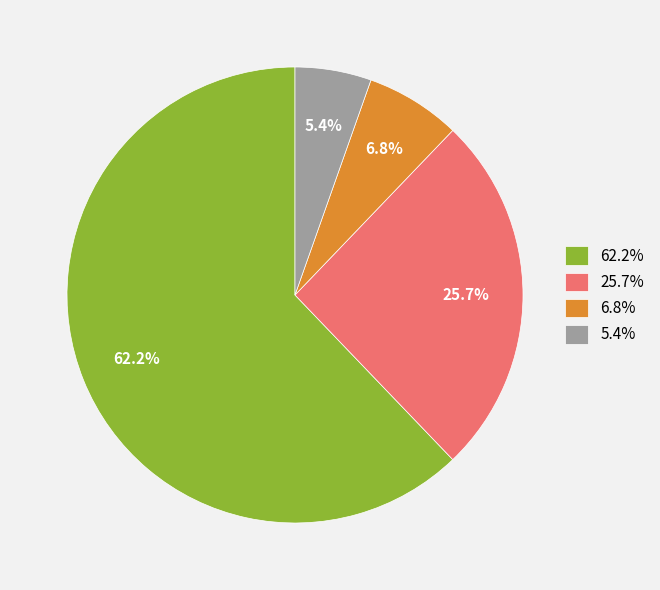

Combined, what portion of the pie is 6.8% and 5.4%?

12.2%